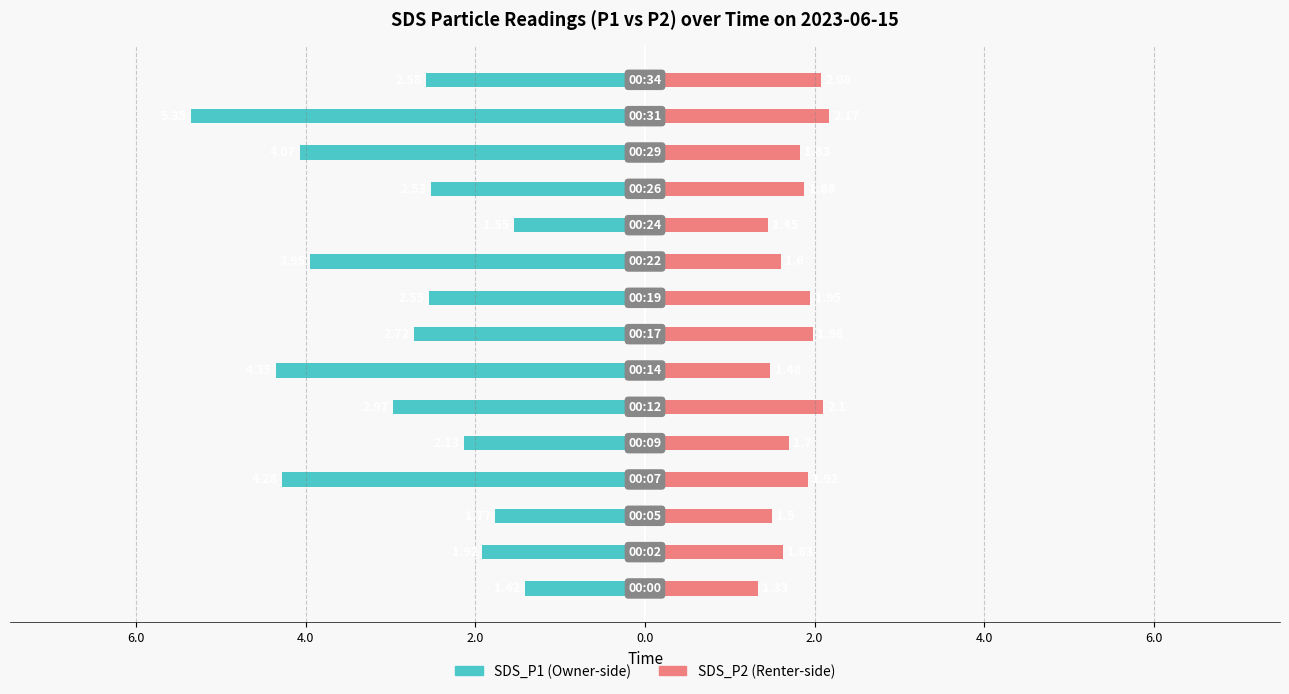

What are all the series names shown in the legend?

SDS_P1, SDS_P2